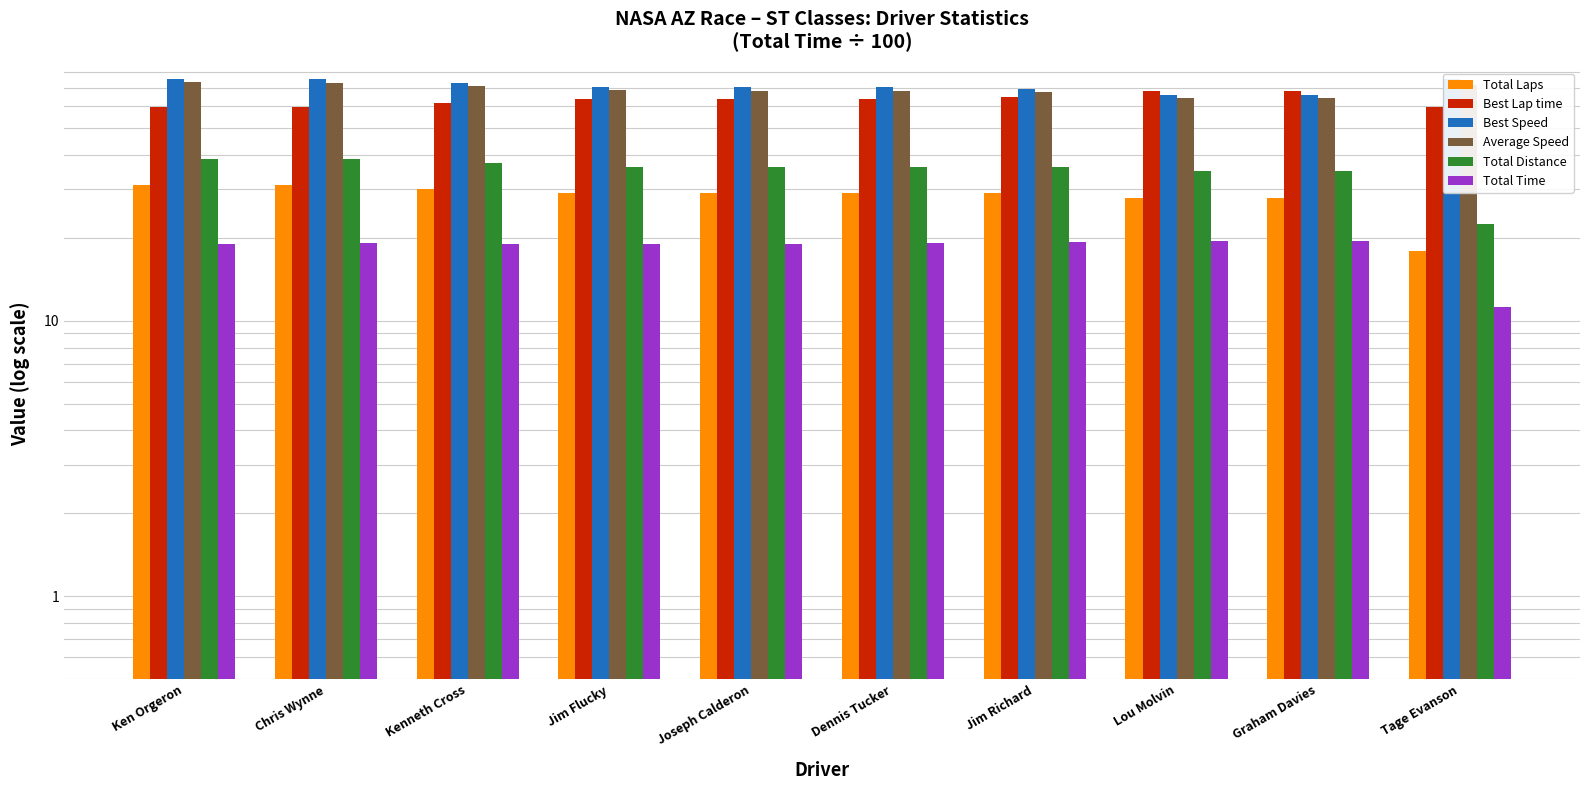

What is the difference between the maximum and minimum values in the Best Lap time series?

8.6